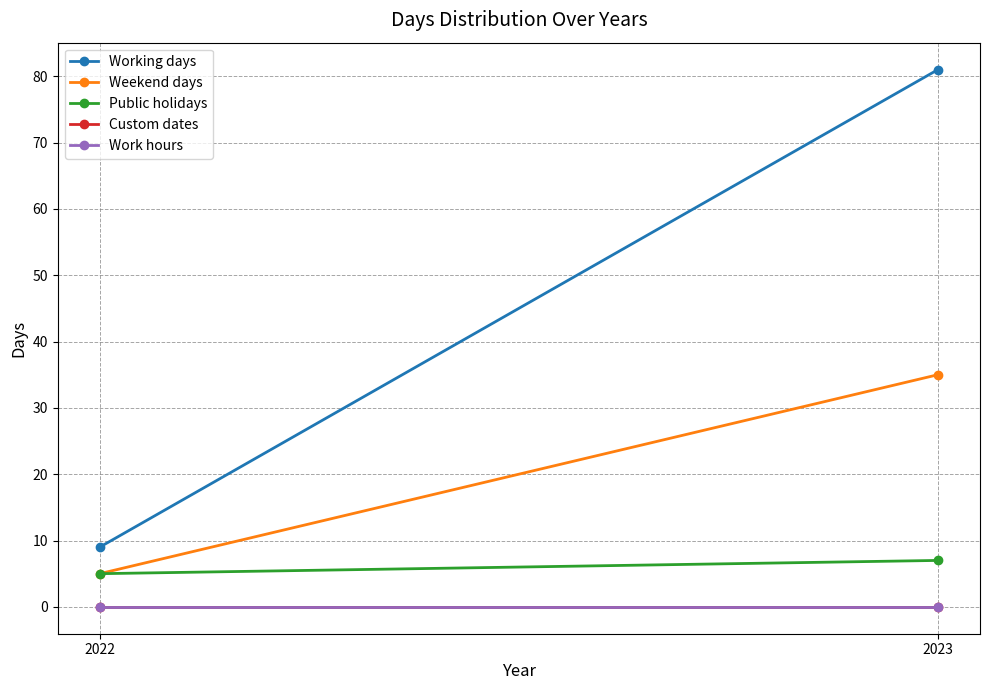

Which category has the highest value across all series?

2023